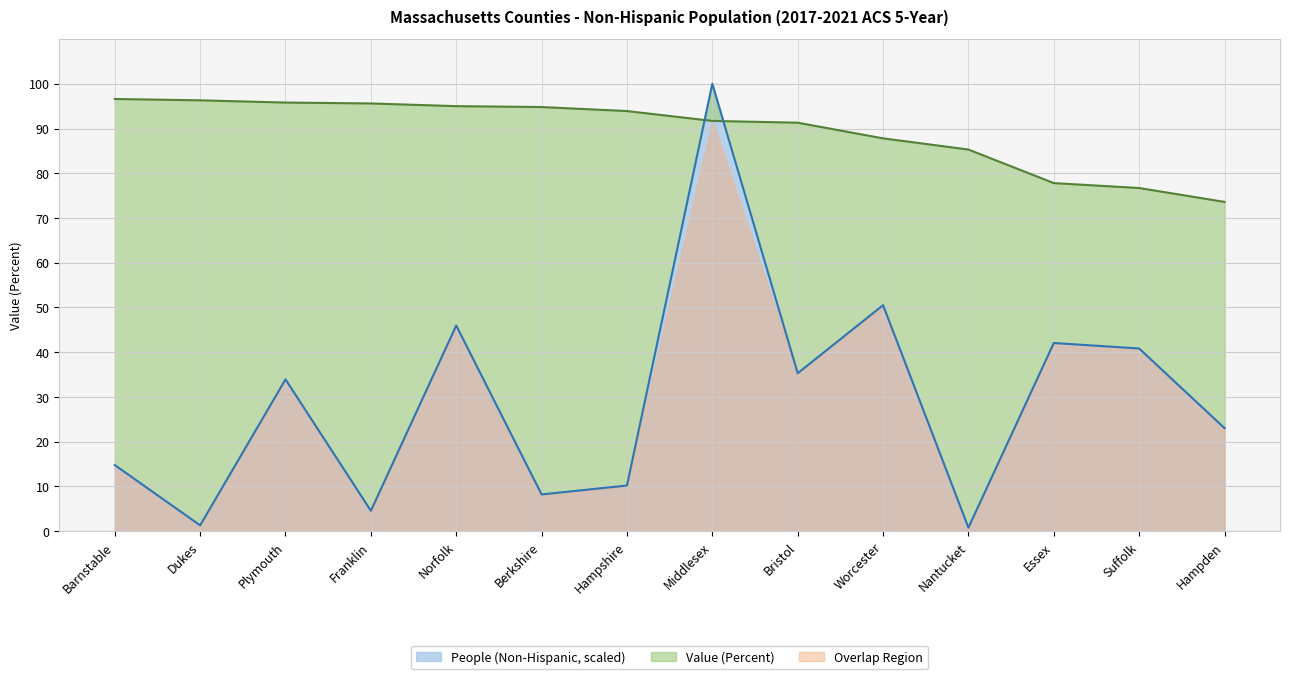

At which label does People (Non-Hispanic) first exceed 33?

Plymouth